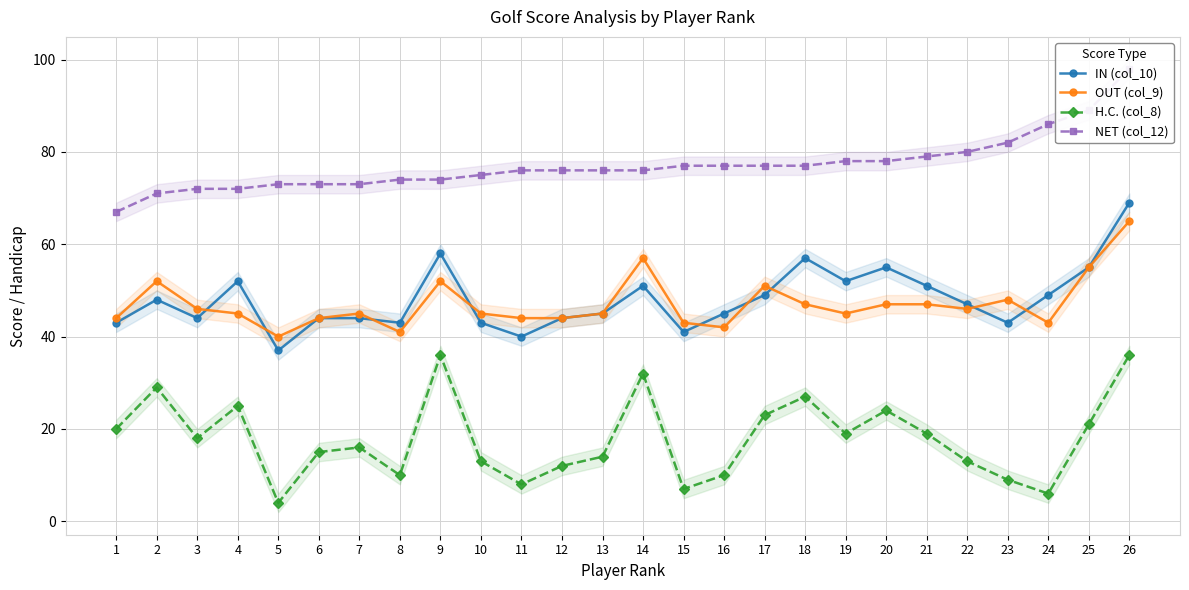

What is the difference between the IN (col_10) values at 23 and 6?

1